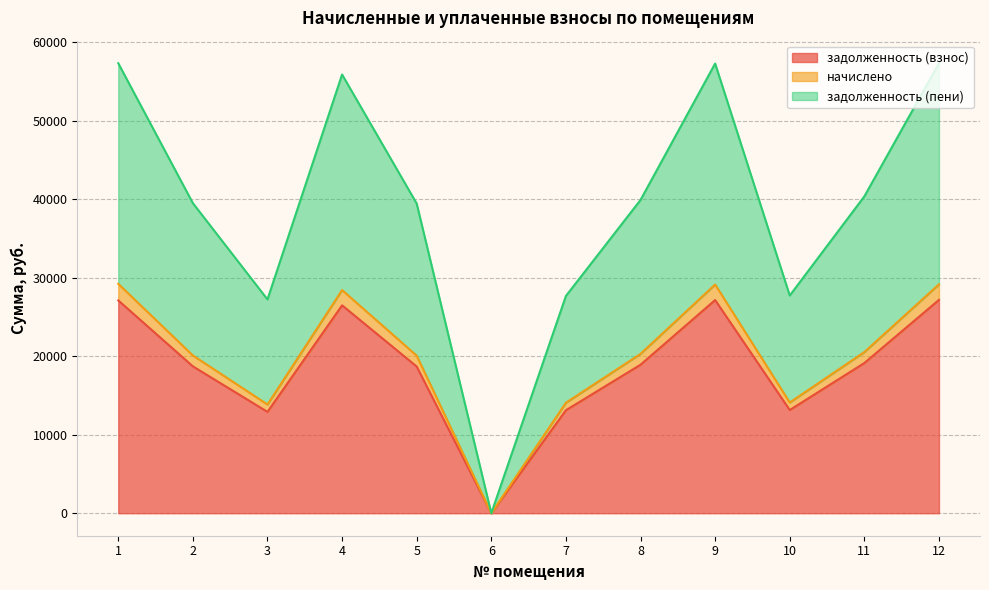

Which has a higher value, 4 or 12?

12